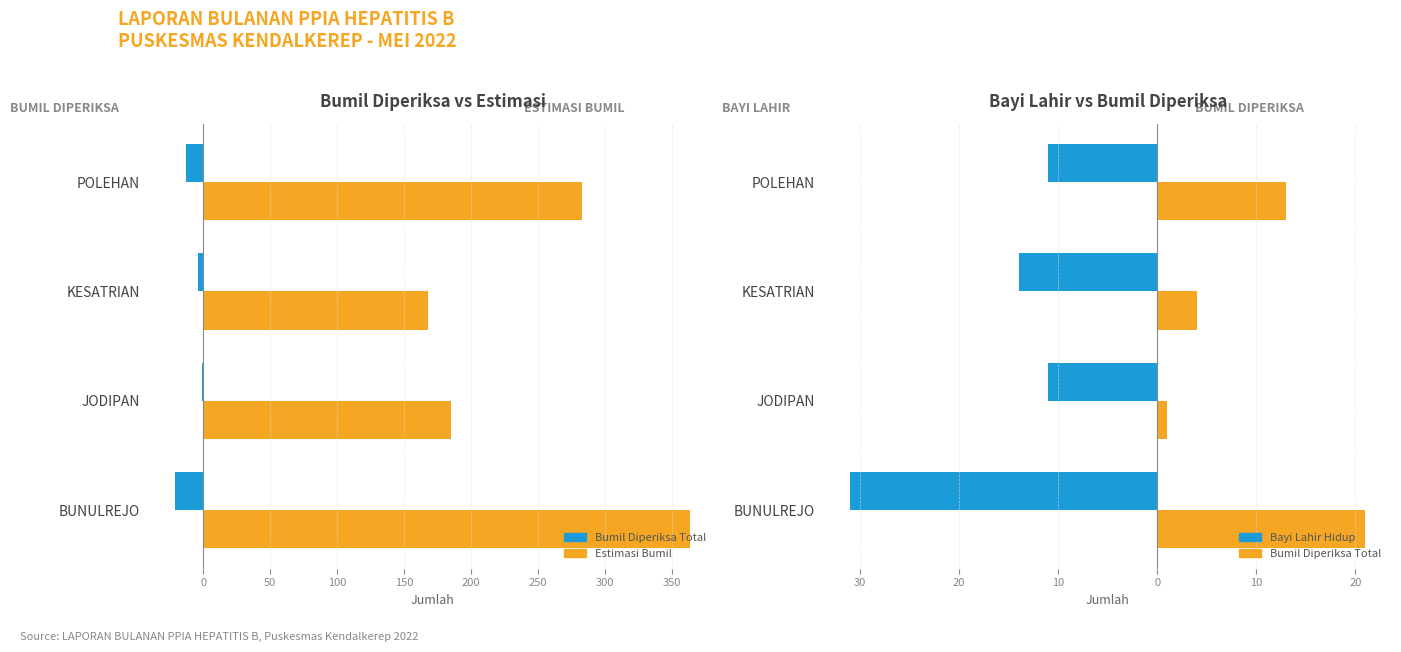

Reading left to right, transcribe all the data shown in this chart.

Bumil Diperiksa Total: 21	1	4	13
Estimasi Bumil: 364	185	168	283
Bayi Lahir Hidup: -31	-11	-14	-11